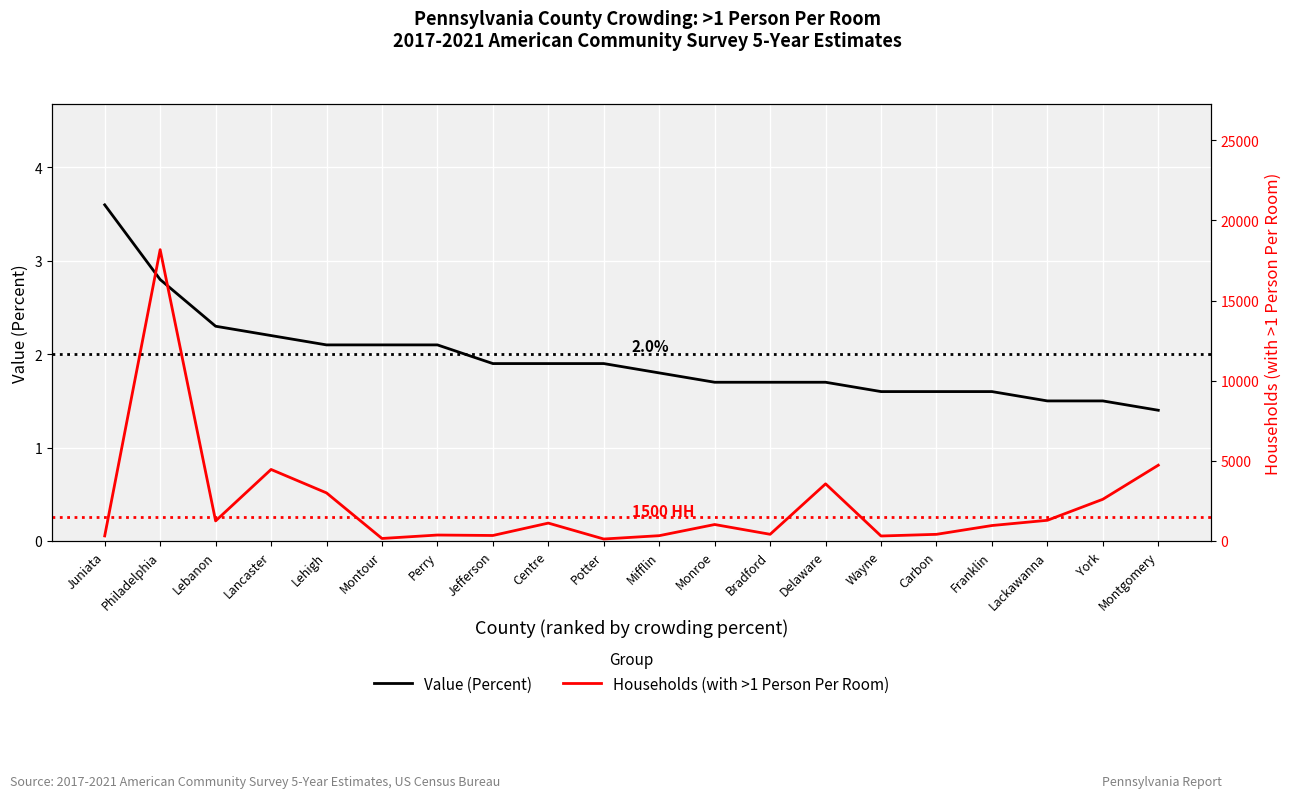

At which label does Households (with >1 Person Per Room) reach its minimum?

Potter